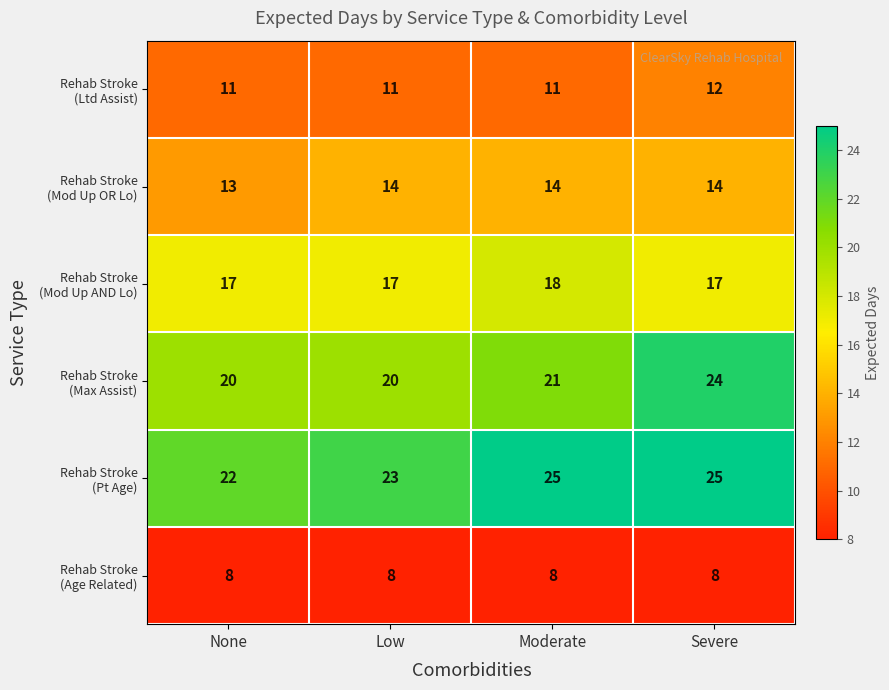

At how many categories does at least one series exceed 8?

4